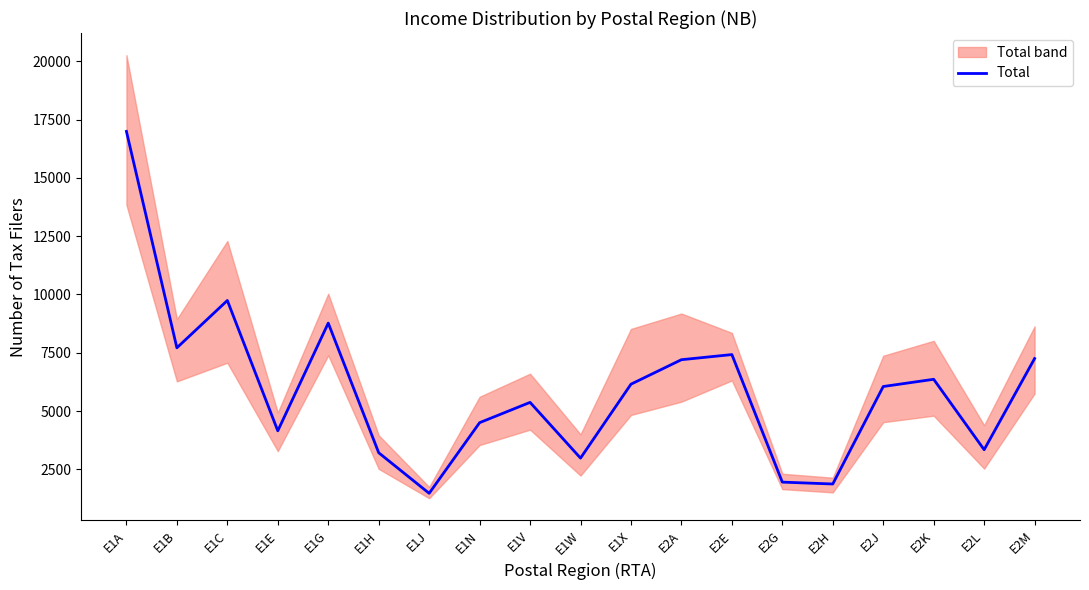

Reading right to left, extract all data points from this chart.

E2M=7250	E2L=3340	E2K=6360	E2J=6050	E2H=1870	E2G=1950	E2E=7420	E2A=7200	E1X=6150	E1W=2980	E1V=5370	E1N=4500	E1J=1470	E1H=3210	E1G=8770	E1E=4150	E1C=9740	E1B=7710	E1A=16990